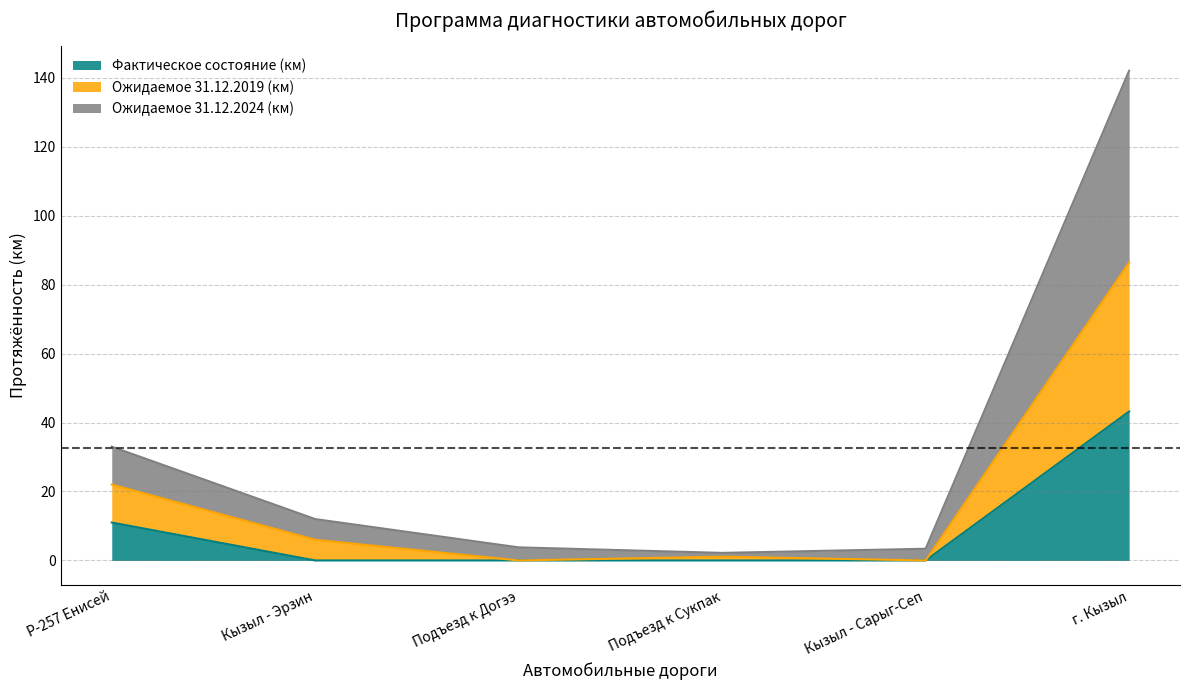

Is it true that Ожидаемое 31.12.2019 (км) equals 53.7 at Подъезд к Догээ?

False